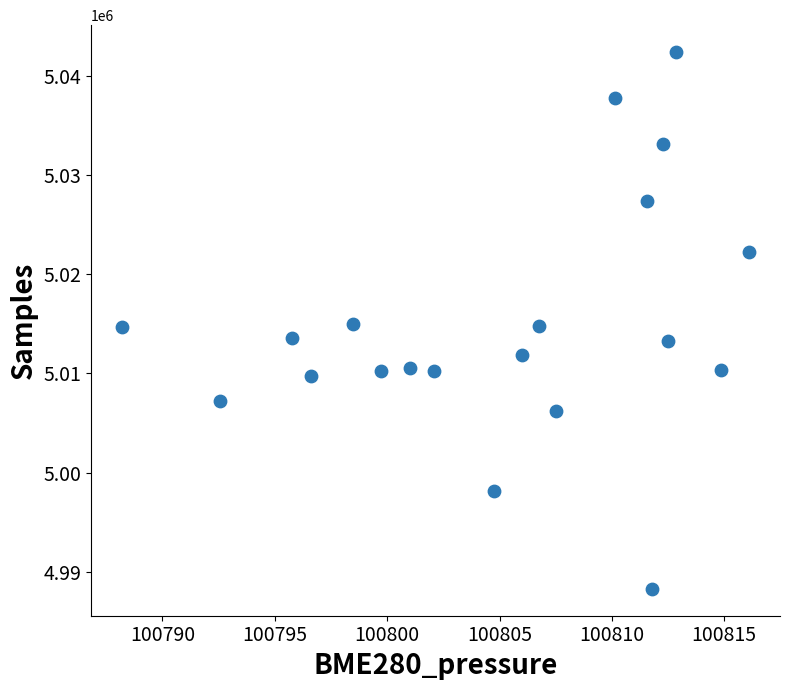

What is the range of Y values (max minus min)?

54163